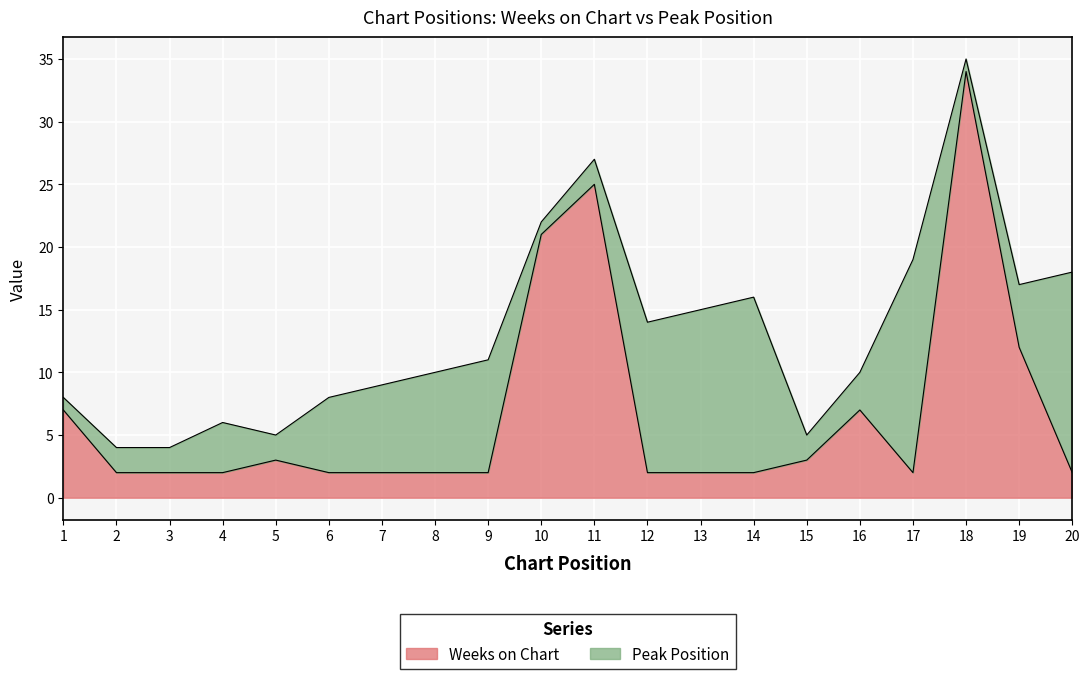

List the labels in order of value, smallest first.

2, 3, 4, 6, 7, 8, 9, 12, 13, 14, 17, 20, 5, 15, 1, 16, 19, 10, 11, 18